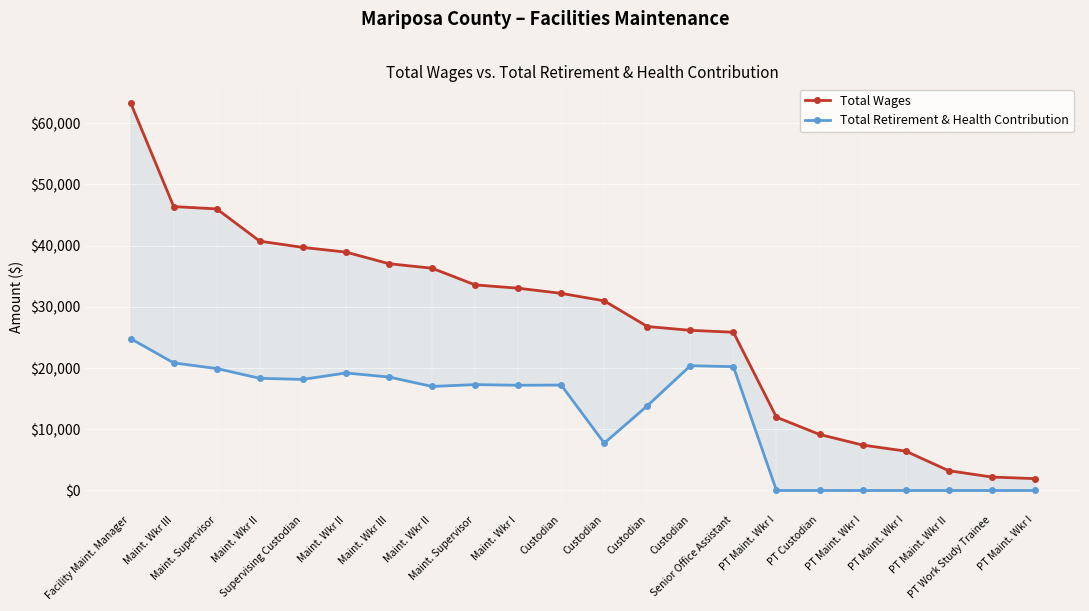

What is the maximum value shown in the chart?

63309